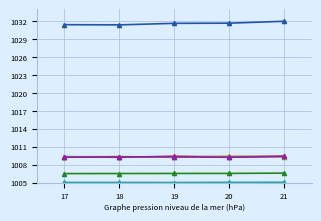

What is the difference between the highest and lowest values at 18?

26.4